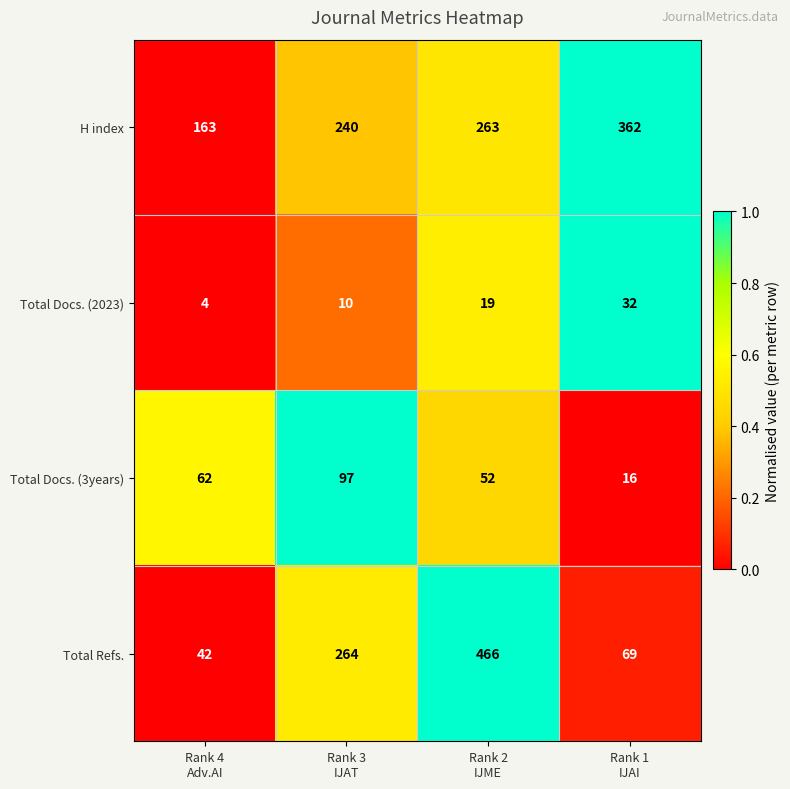

Between Rank 2
IJME and Rank 1
IJAI, which series saw the biggest shift?

Total Refs.